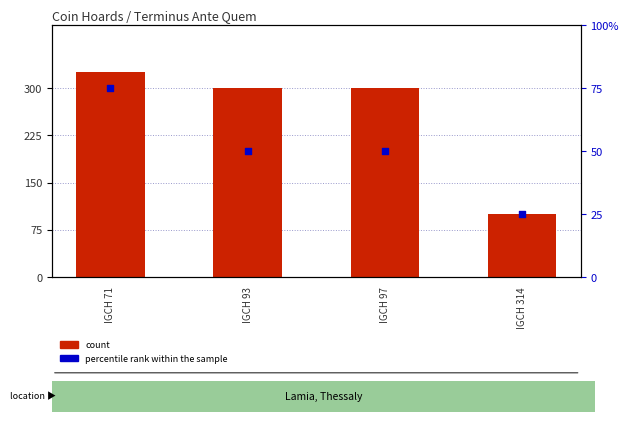

Which series has the largest total across all categories?

count